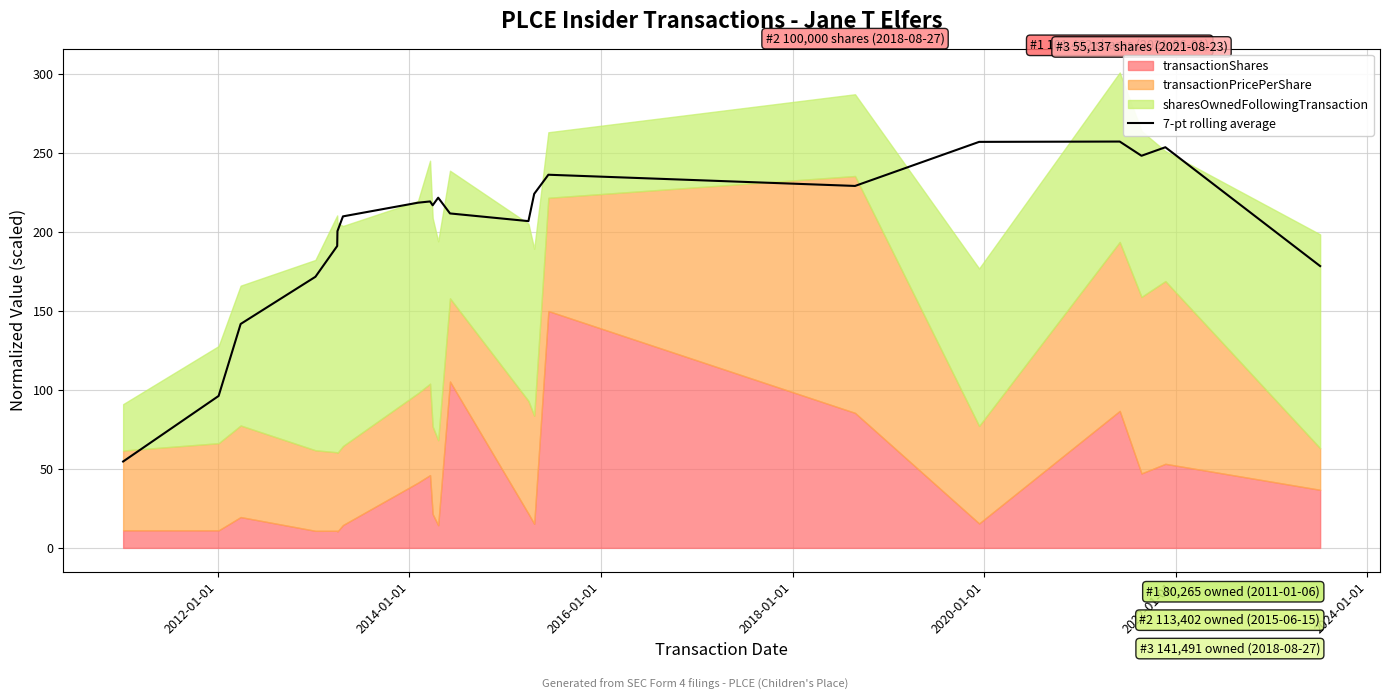

What is the minimum value for 7-pt rolling average?

54.7